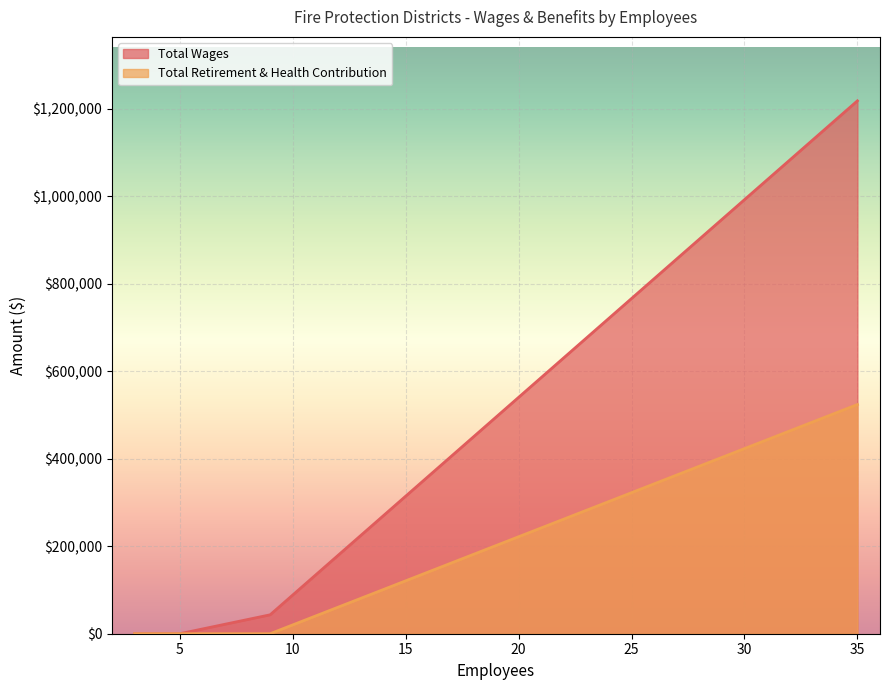

True or false: Total Retirement & Health Contribution and Total Wages intersect in this chart.

False